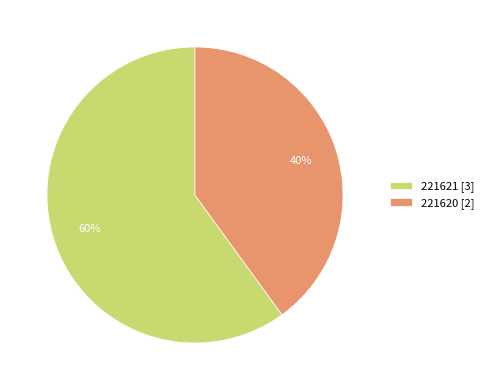

Approximately how many times larger is the value at 221621 compared to 221620?

1.5